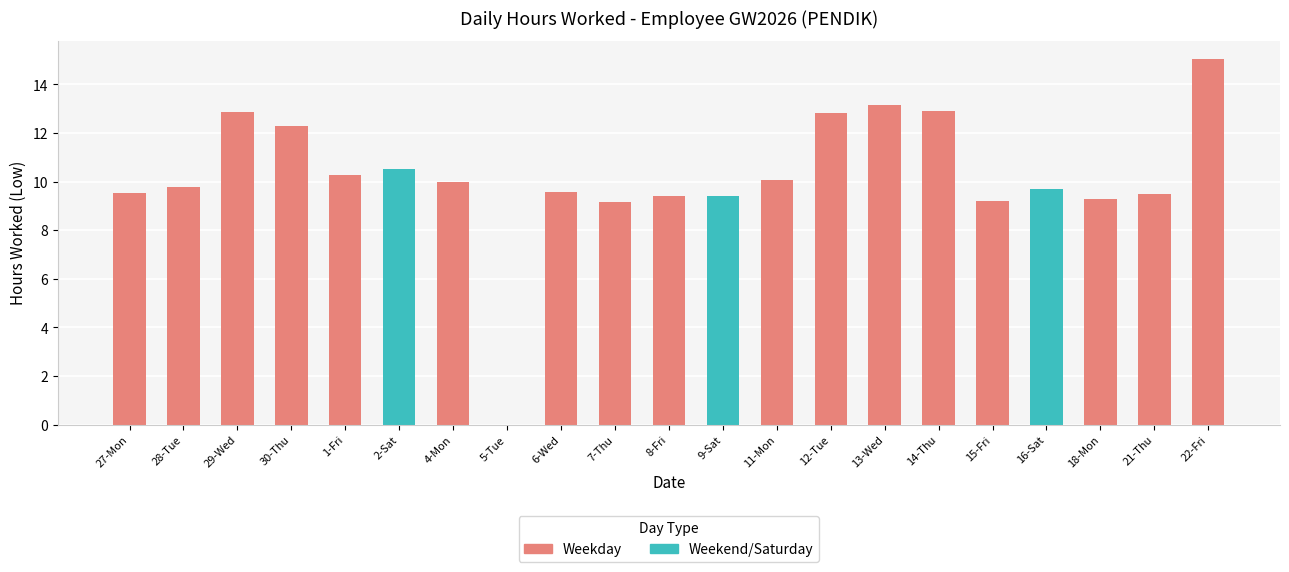

True or false: the data shows 6.0 at 6-Wed.

False